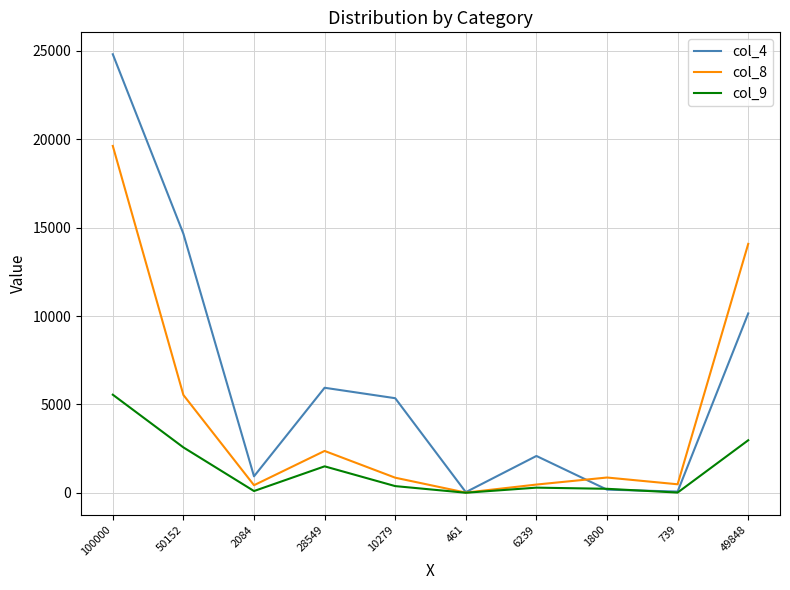

What is the total value across all series at 461?

80